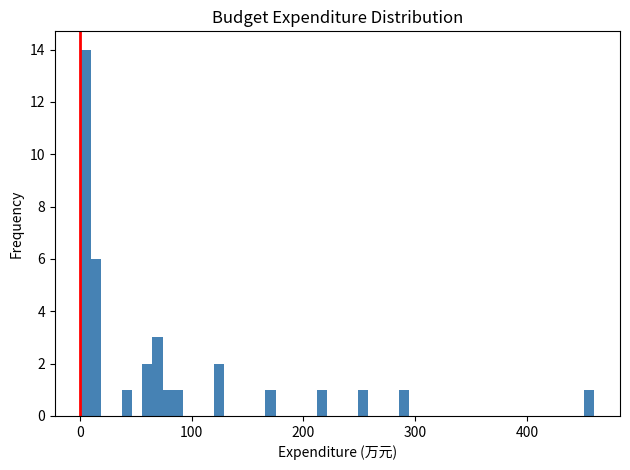

Around what value on the x-axis is the tallest bar? Give the approximate position of its centre, as read against the axis.

0